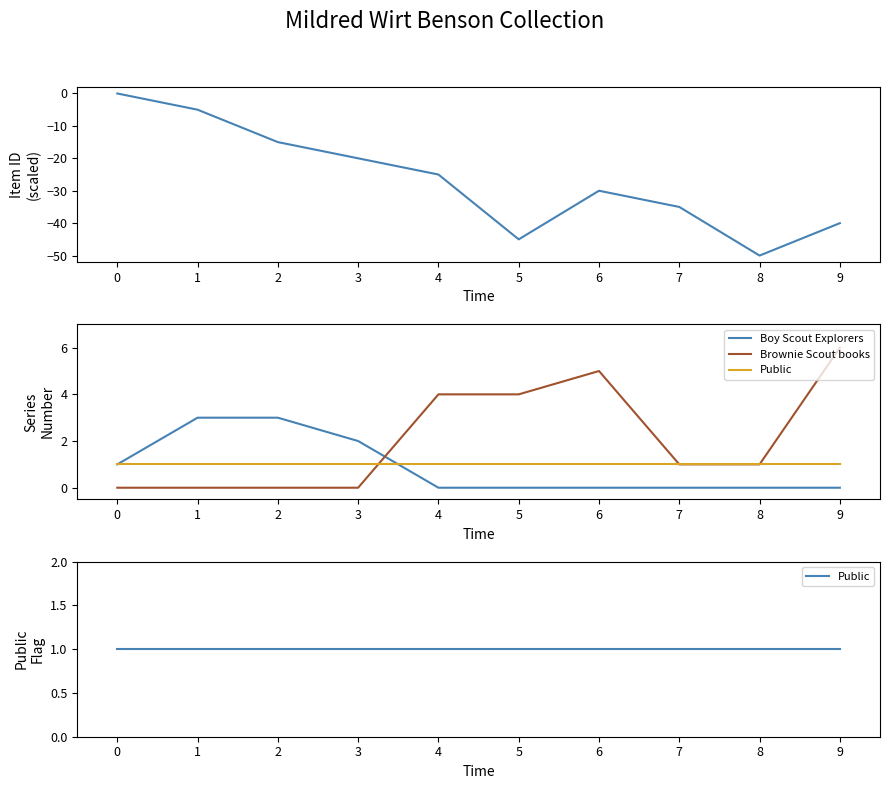

The value of Boy Scout Explorers at 2 is 3. True or false?

True